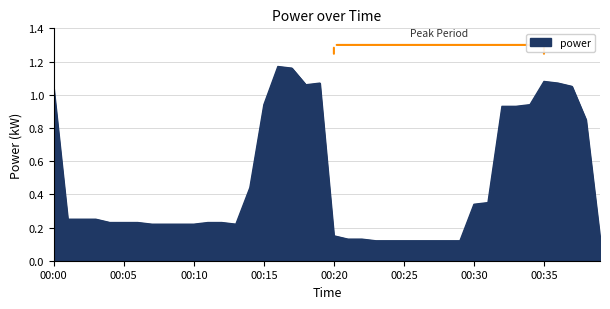

Is this an area chart (filled region under the line)?

Yes